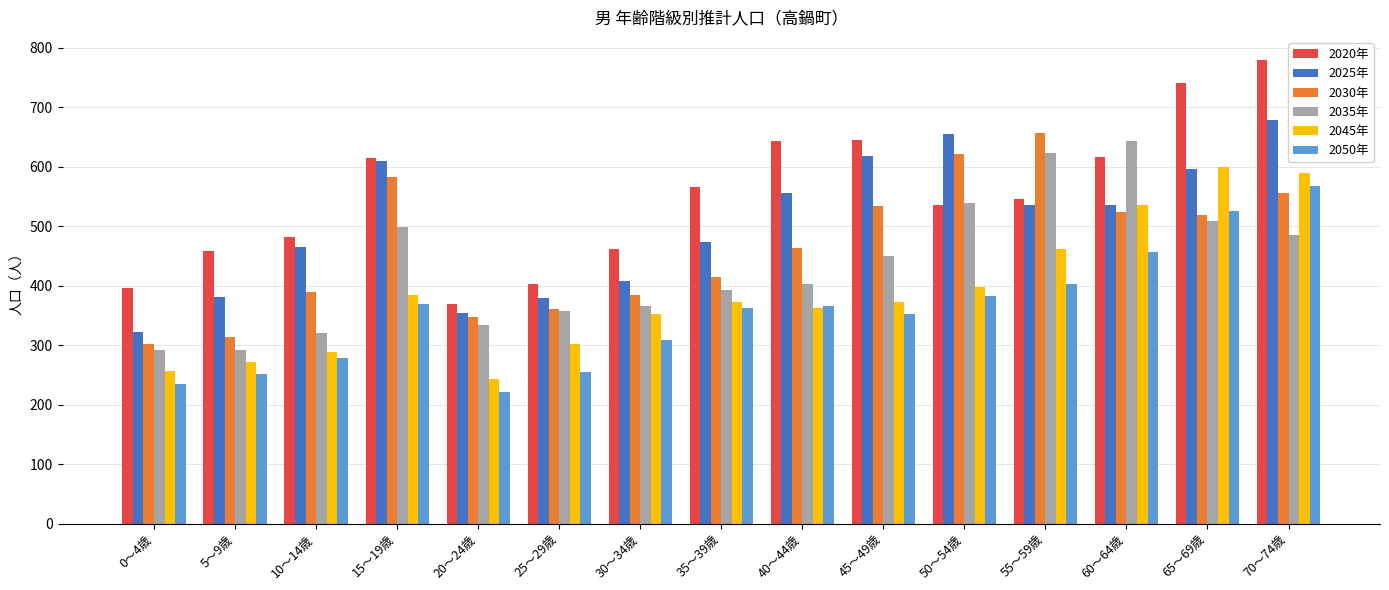

The value of 2030年 at 25～29歳 is 611. True or false?

False